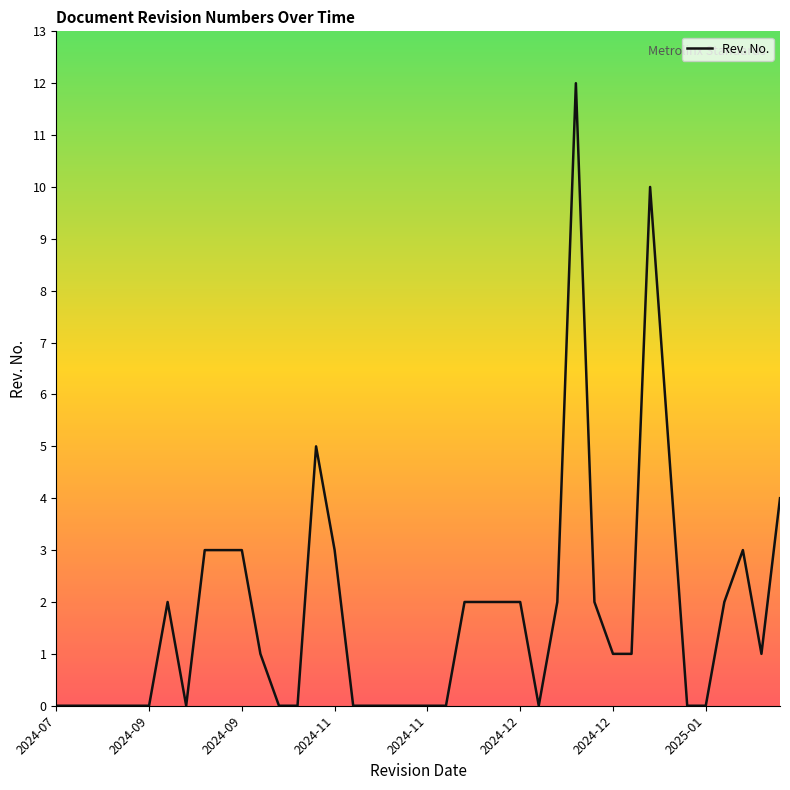

Reading left to right, extract all data points from this chart.

0	0	0	0	0	0	2	0	3	3	3	1	0	0	5	3	0	0	0	0	0	0	2	2	2	2	0	2	12	2	1	1	10	5	0	0	2	3	1	4